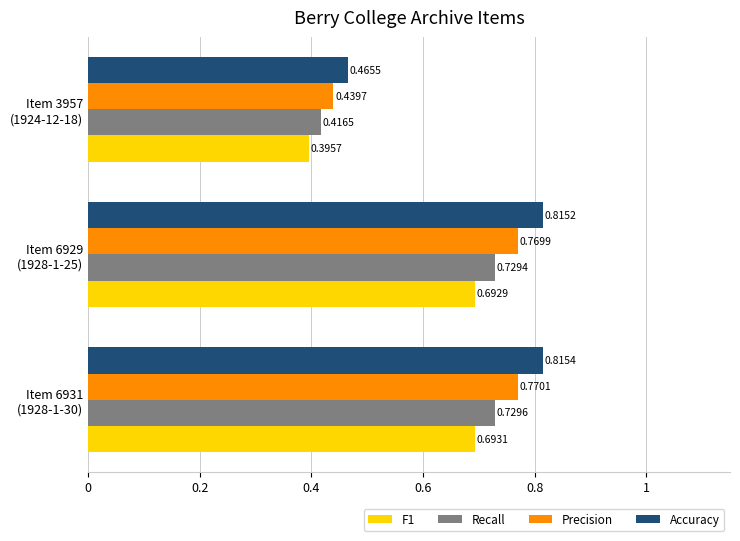

What is the sum of all Precision values?

2.0